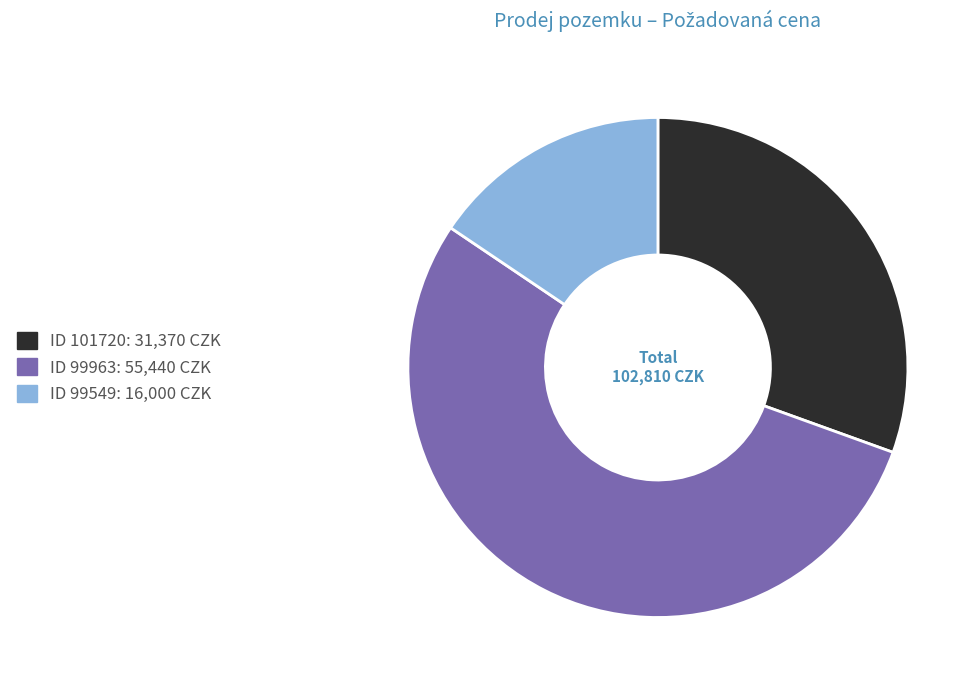

Does any single category account for the majority?

Yes